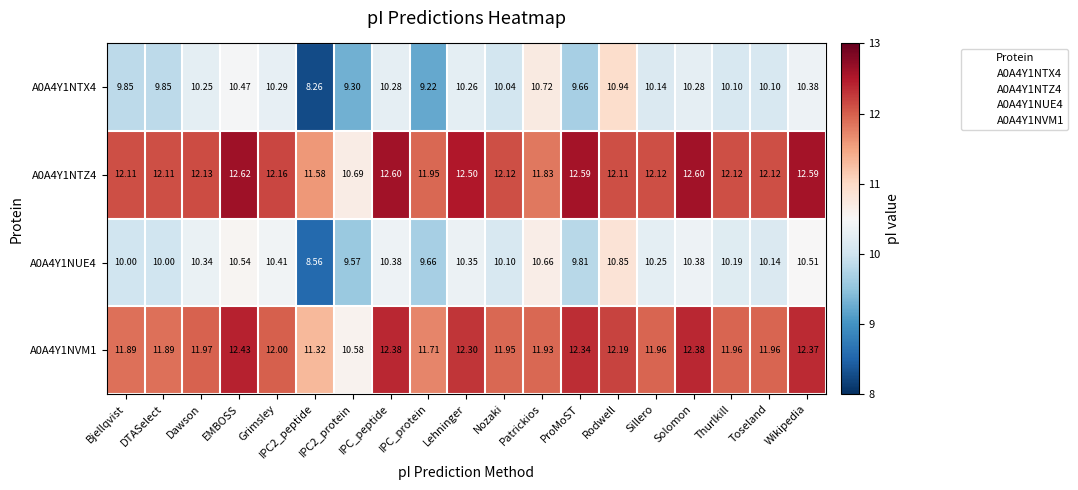

How many values in the A0A4Y1NTZ4 series are below 12?

4